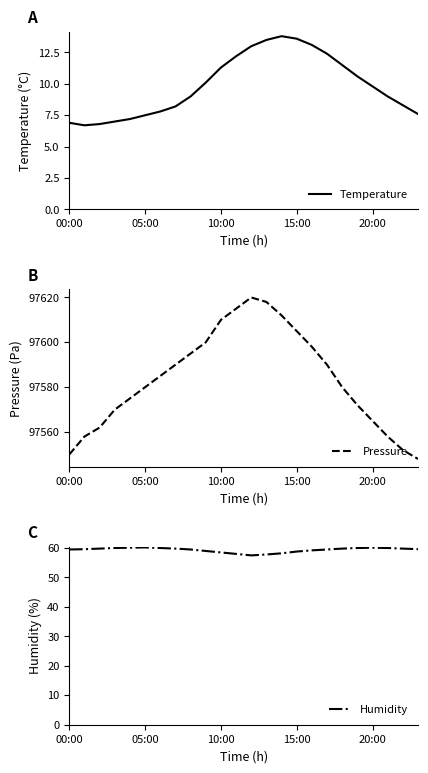

Which category has the highest value in the Temperature series?

14